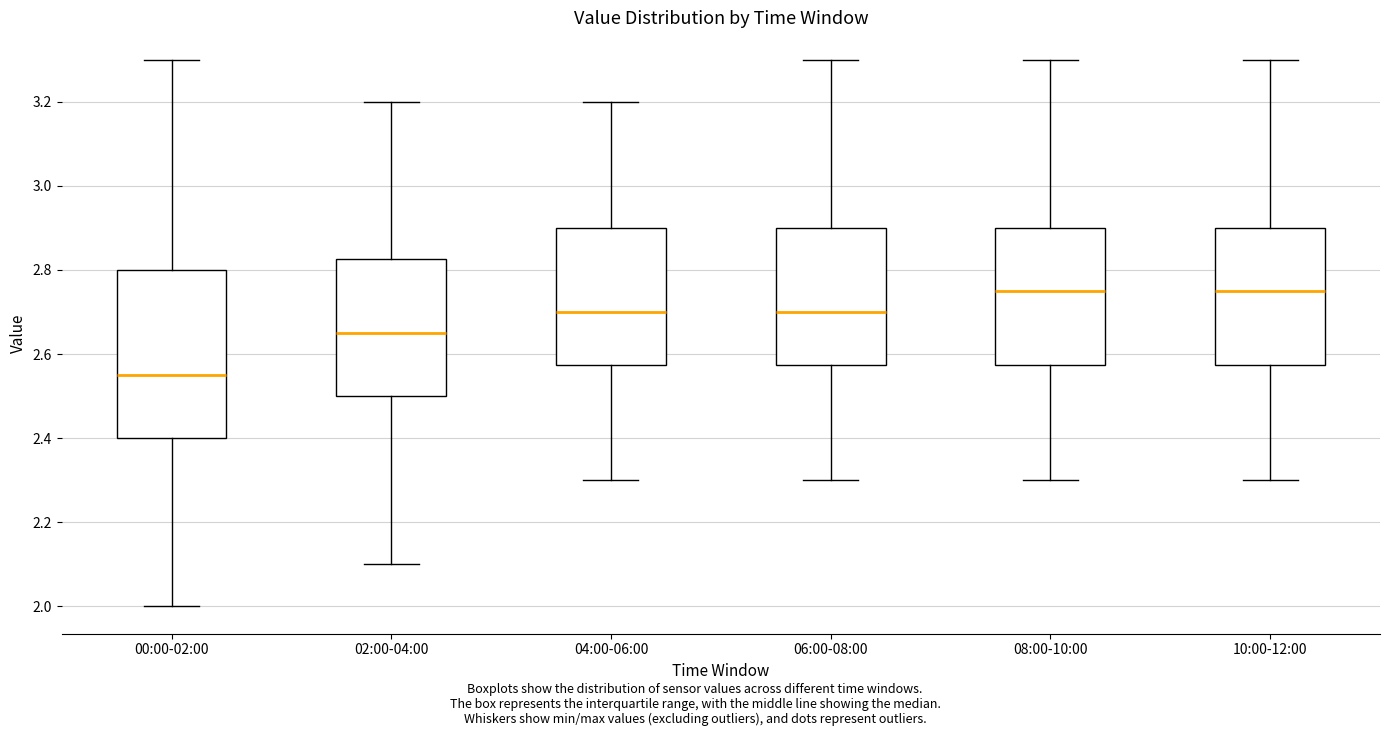

Comparing the boxes themselves (not the whiskers), which one is the tallest?

00:00-02:00